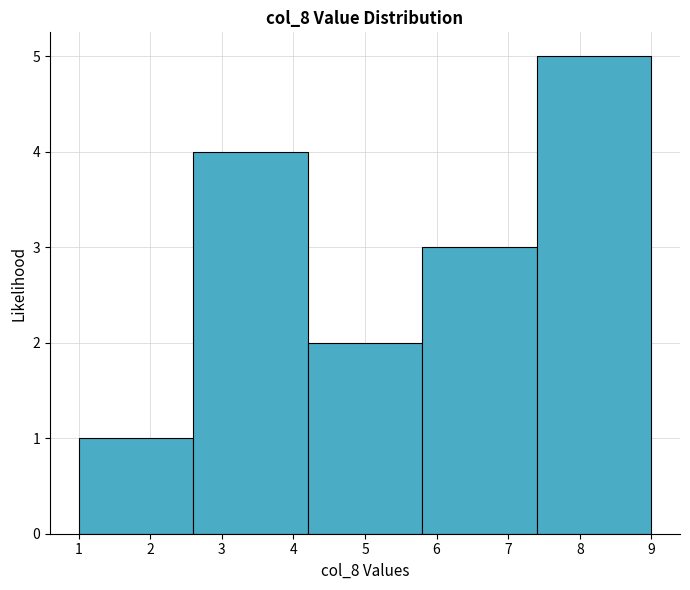

Reading left to right, transcribe this chart: for each bar, give the range it covers on the x-axis and its height. The values are not printed on the chart, so give them approximately, as read against the axis.

1.0 to 2.6: 1
2.6 to 4.2: 4
4.2 to 5.8: 2
5.8 to 7.4: 3
7.4 to 9.0: 5